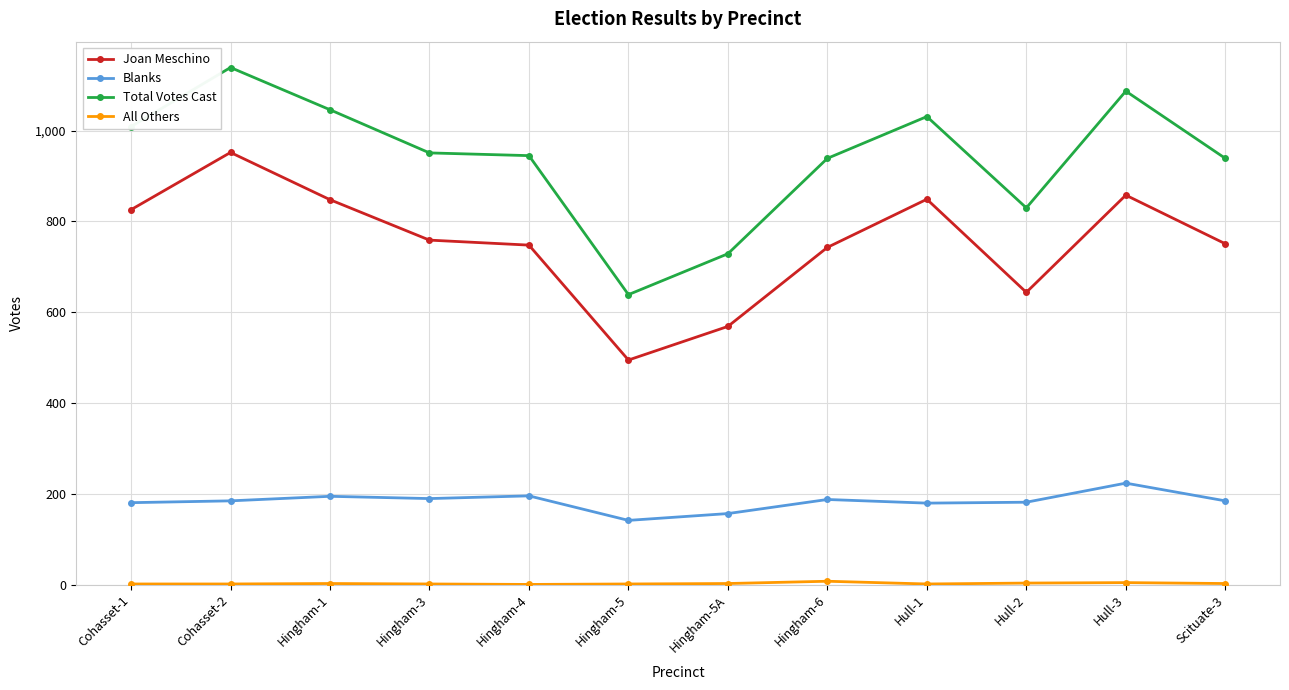

True or false: Blanks and Joan Meschino cross at least once.

False